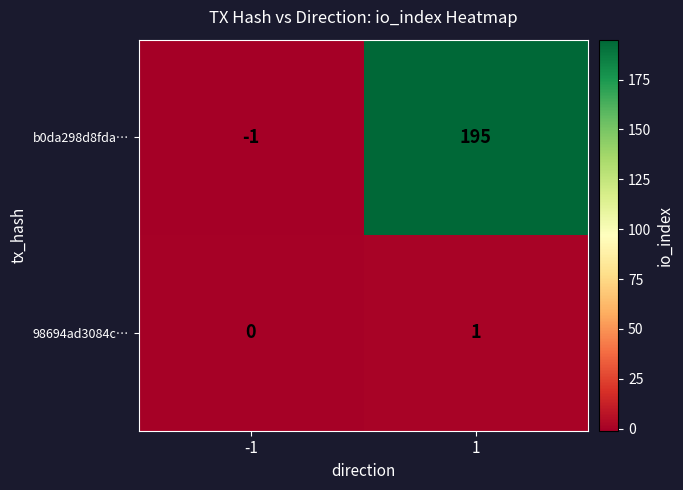

Read the b0da298d8fda… value at 1, to the nearest 50.

200